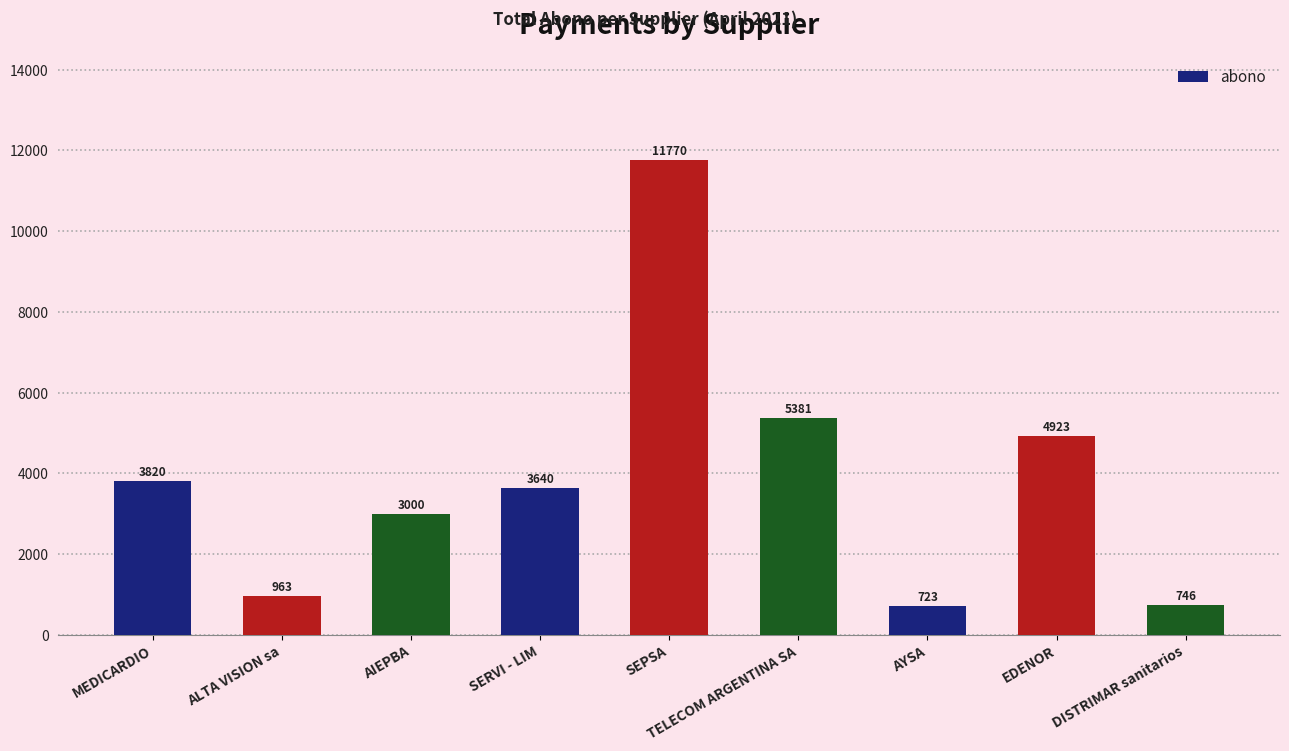

What value does the data have at AYSA?

723.3